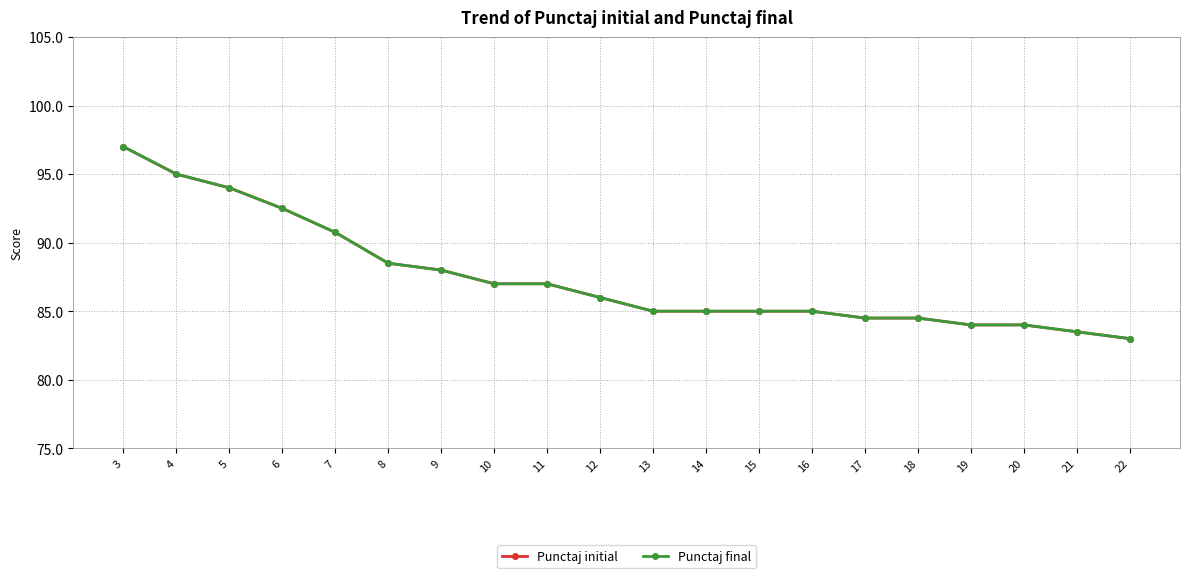

Which series has the largest range (max minus min)?

Punctaj initial